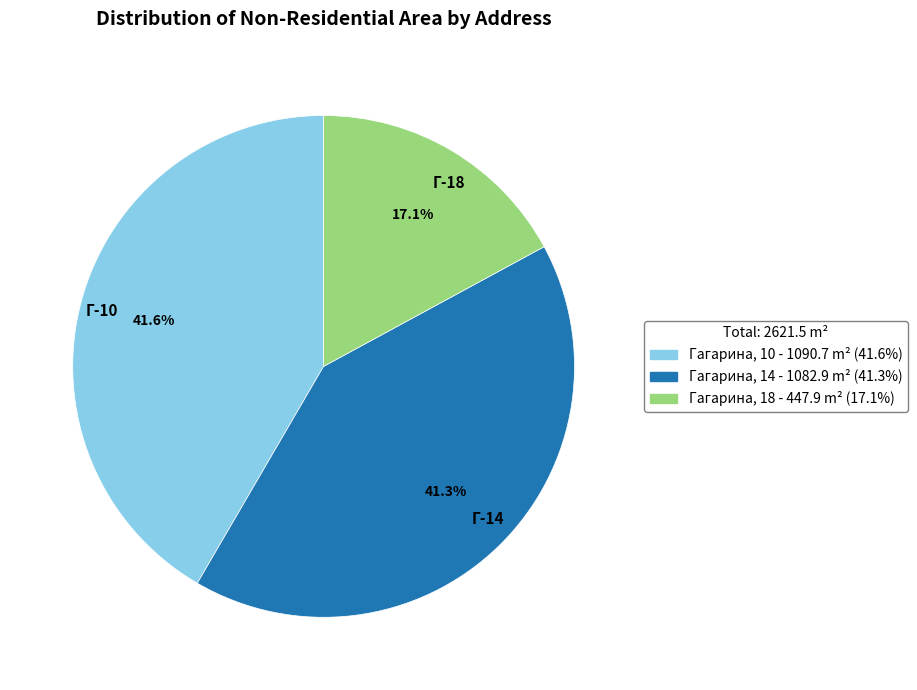

Do Г-14 and Г-18 together represent more than half of the pie?

Yes